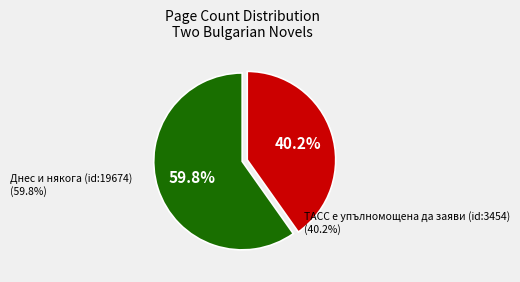

What is the largest slice in the pie chart?

Днес и някога (id:19674)